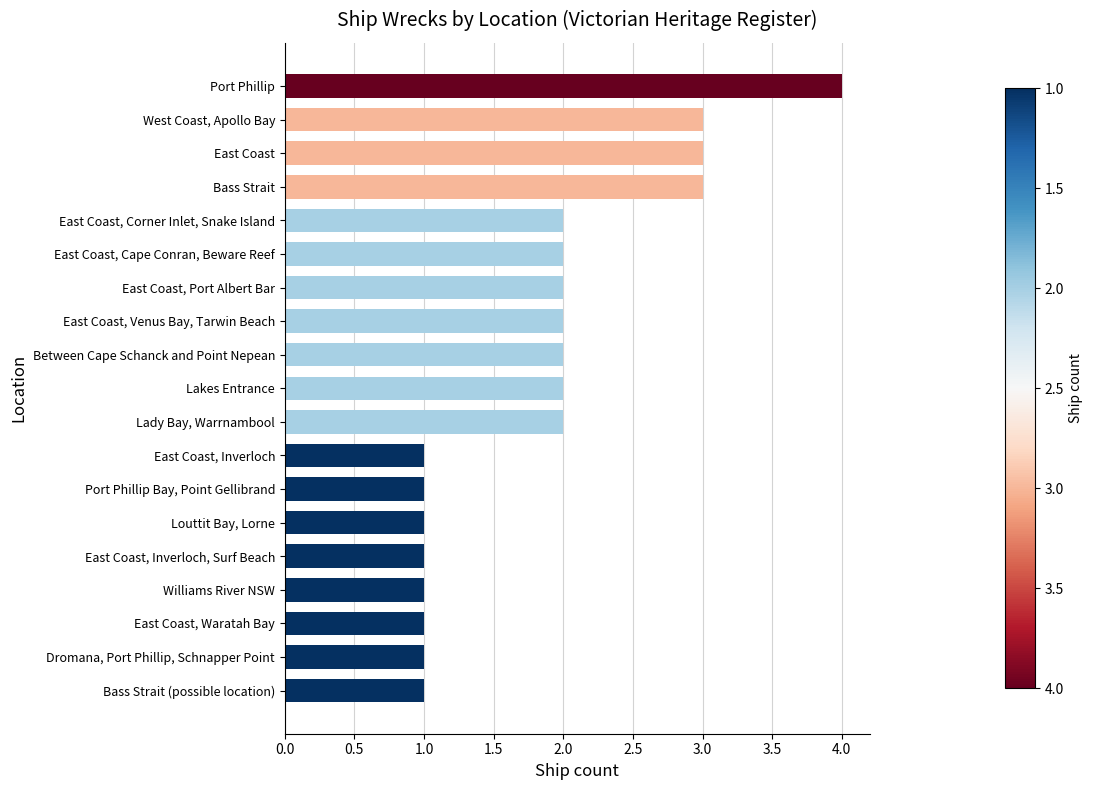

The value at East Coast, Venus Bay, Tarwin Beach is 2. True or false?

True